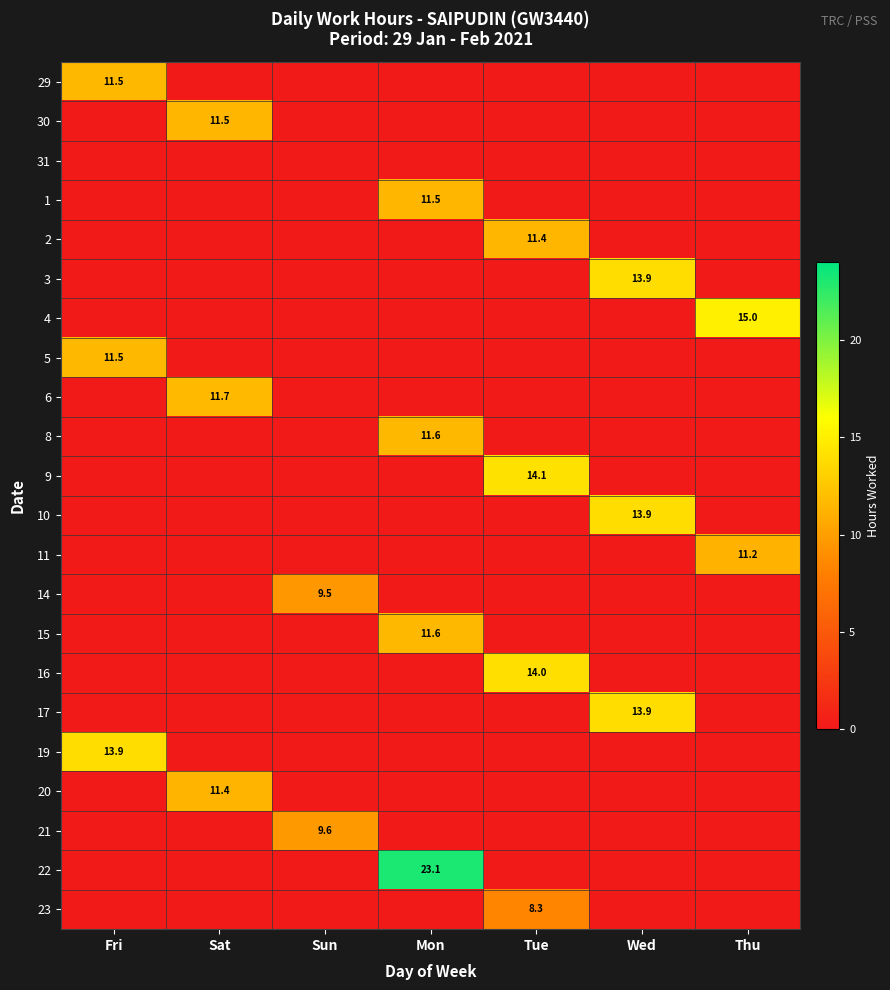

What is the difference between the highest and lowest values at Wed?

13.9